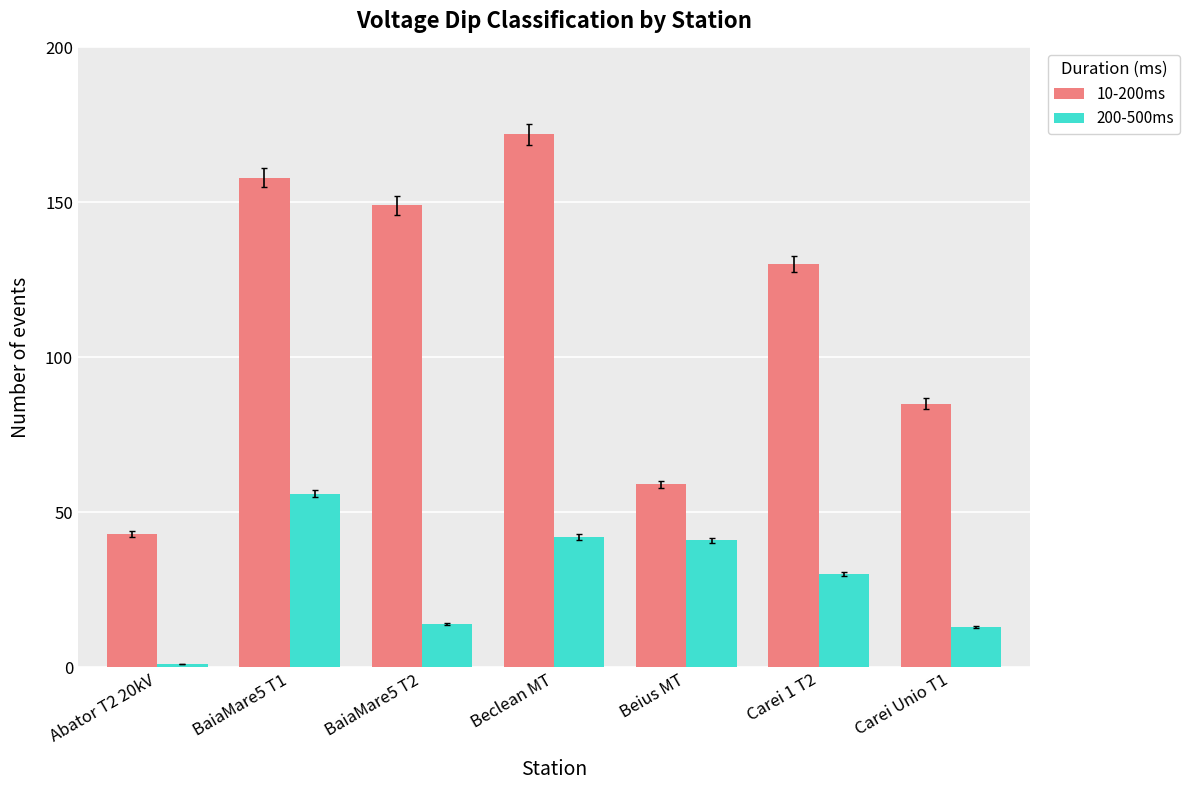

List the series in order of their overall mean, highest first.

10-200ms, 200-500ms